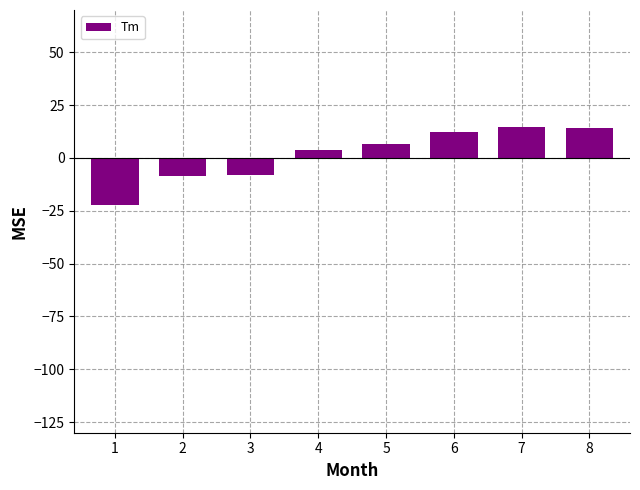

What is the value of the 8th bar from the left?

14.4